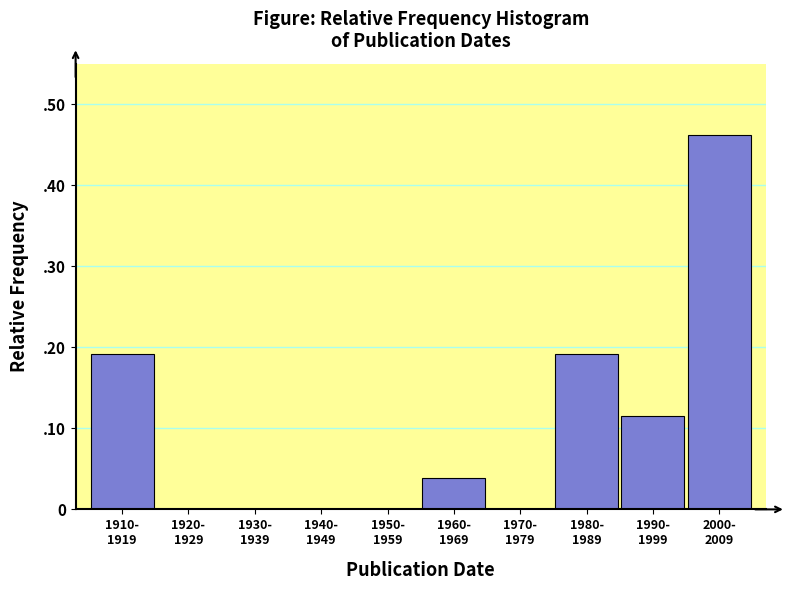

Are the bars horizontal?

No